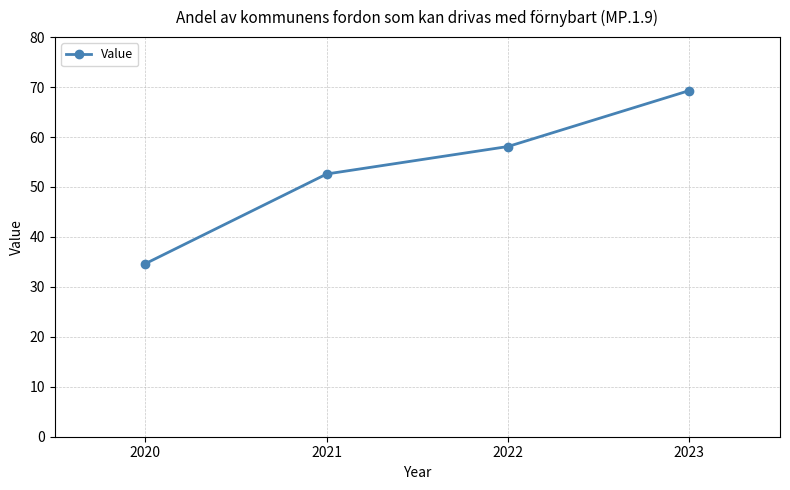

The chart shows a value of 52.6 at 2021. True or false?

True